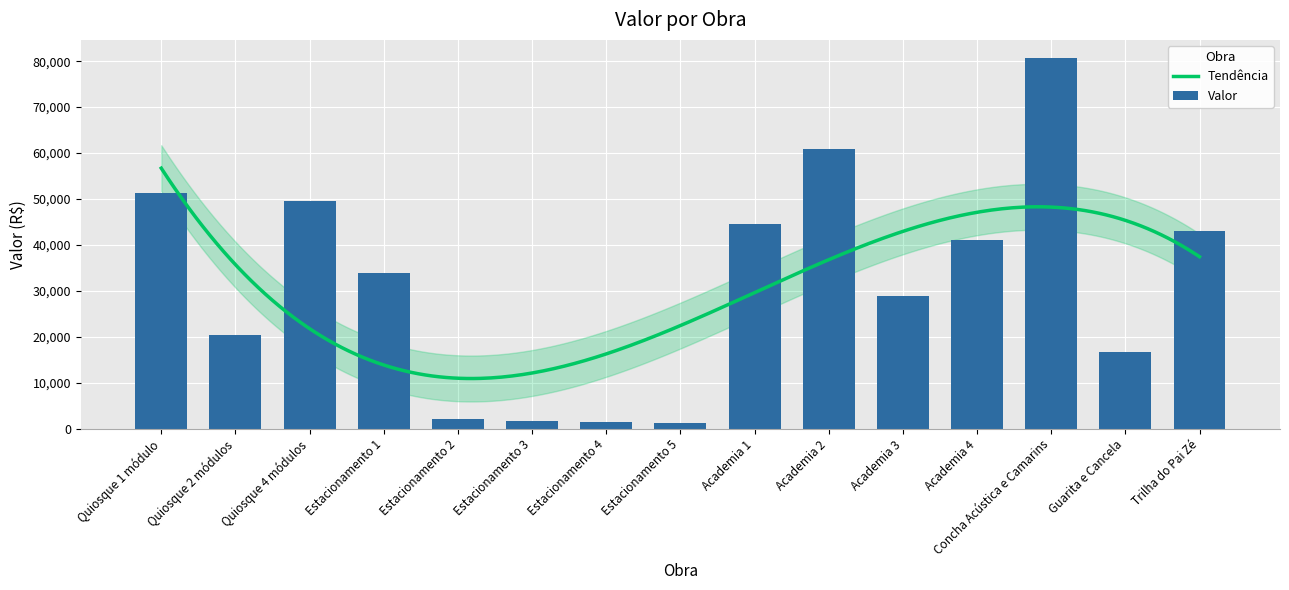

How many bars are there in total?

15